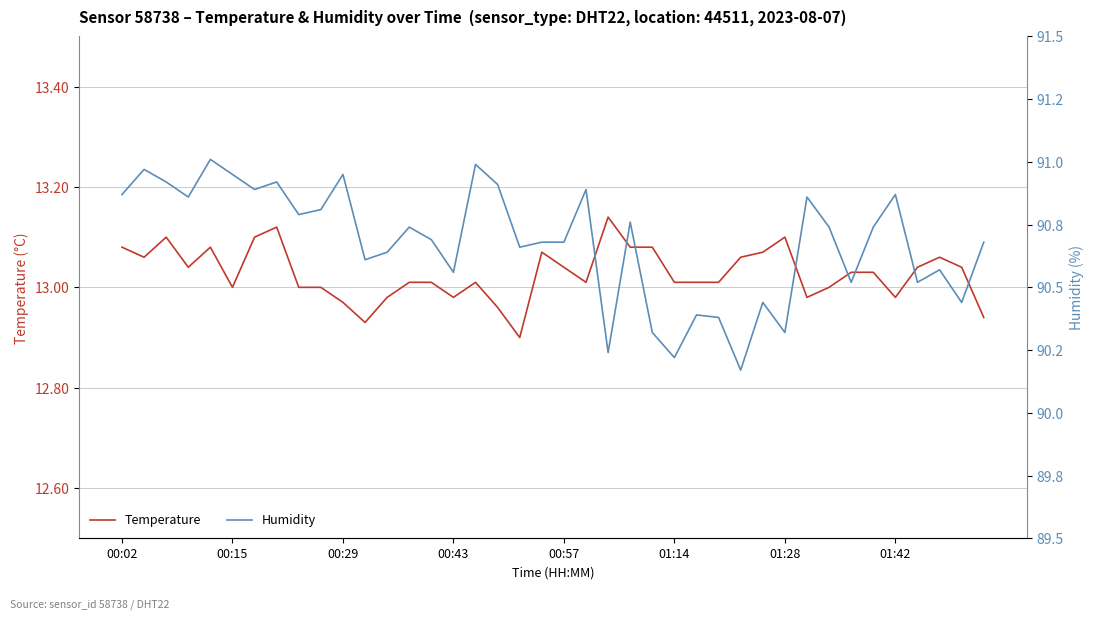

True or false: humidity and temperature intersect in this chart.

False